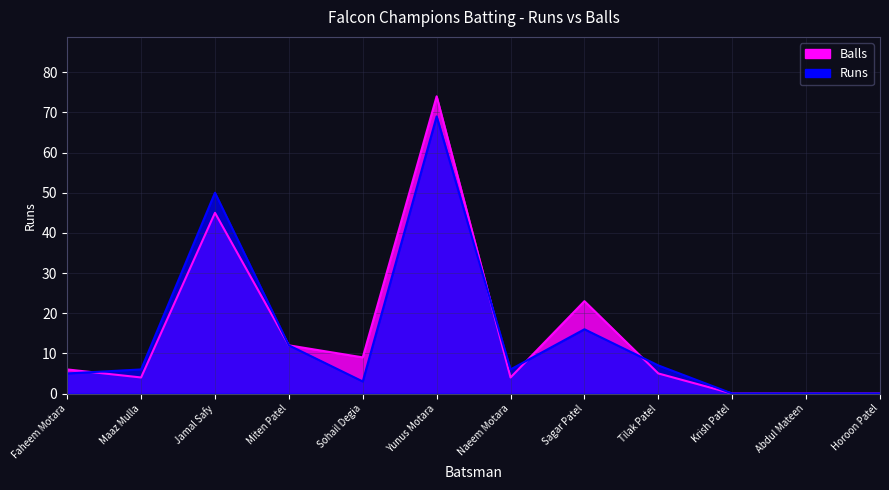

What are all the series names shown in the legend?

Runs, Balls